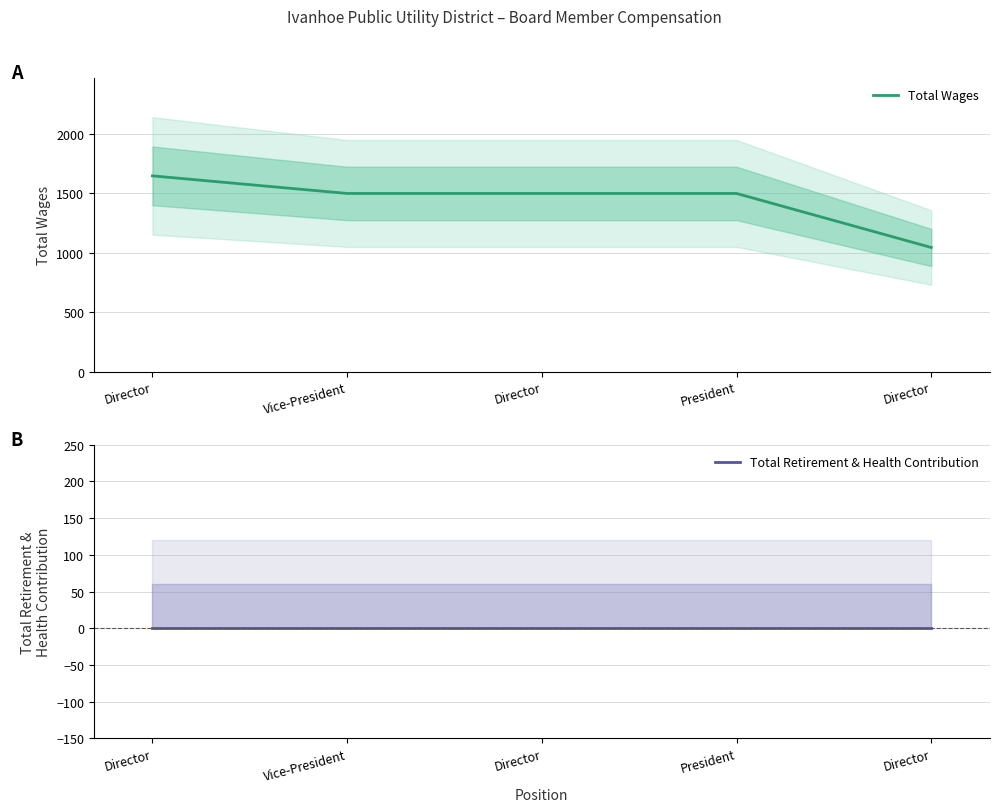

What is the value of the Total Wages point at the 4th from the left?

1500